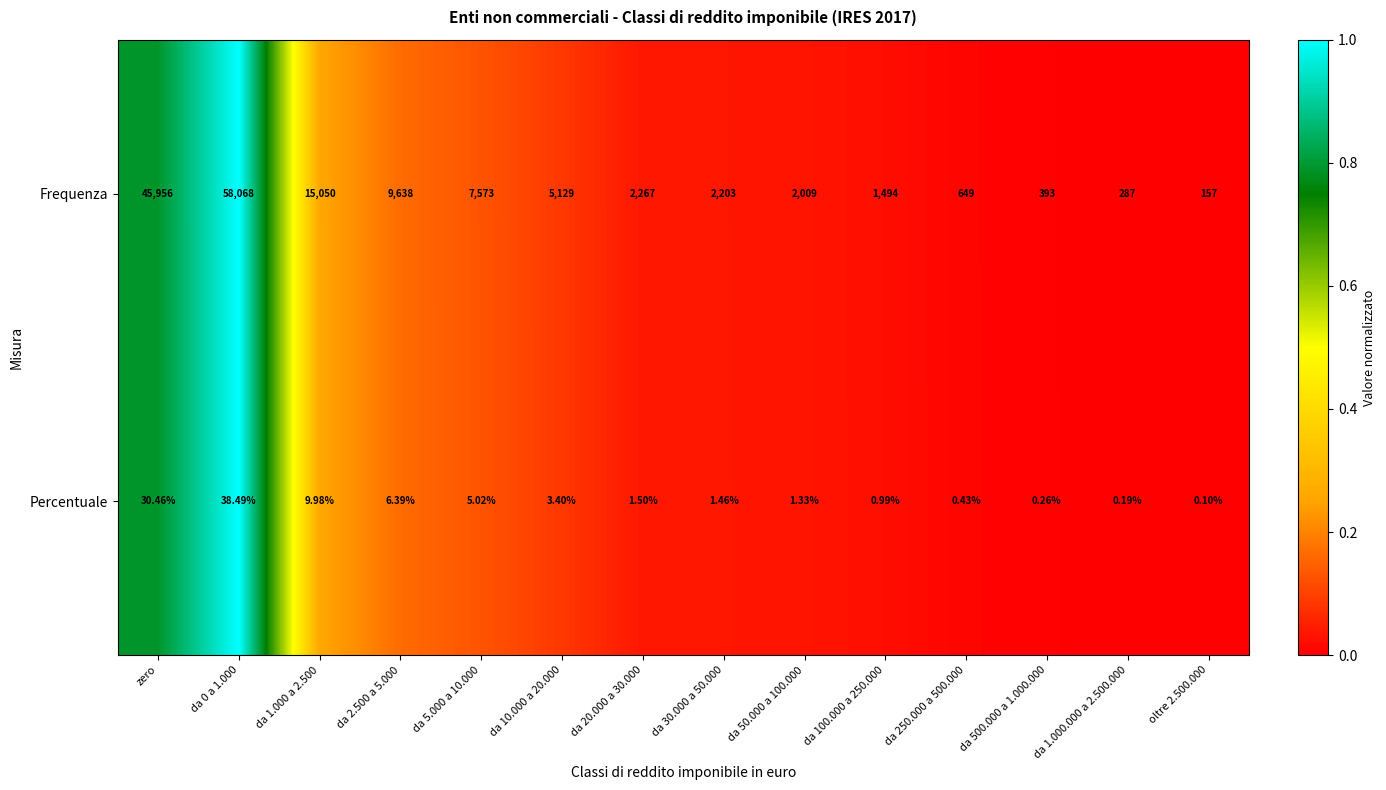

Which series has the largest total across all categories?

Frequenza